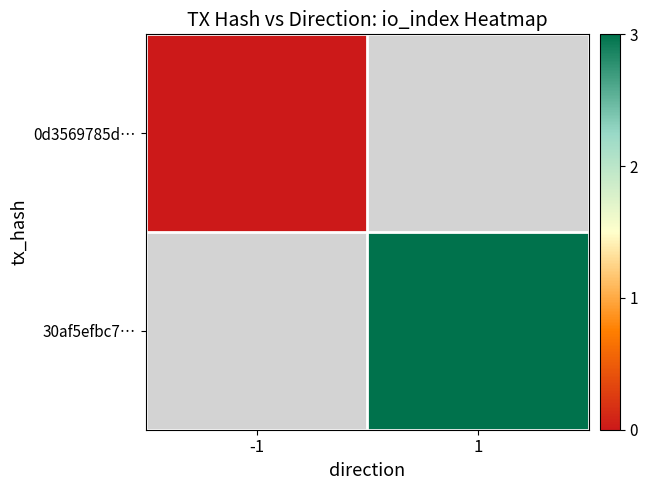

Rank the series by their maximum value, from lowest to highest.

0d3569785d…, 30af5efbc7…